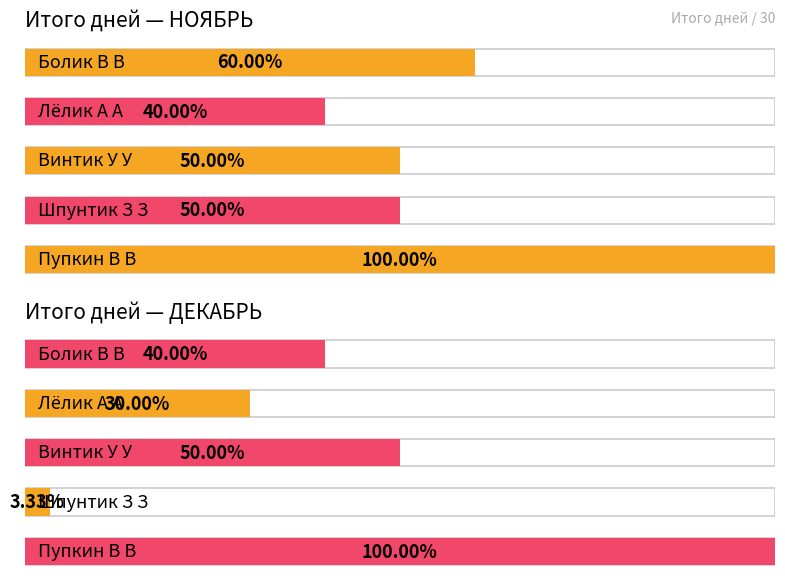

Reading left to right, extract all data points from this chart.

ИТОГО дней (НОЯБРЬ): 18	12	15	15	30
ИТОГО дней (ДЕКАБРЬ): 12	9	15	1	30